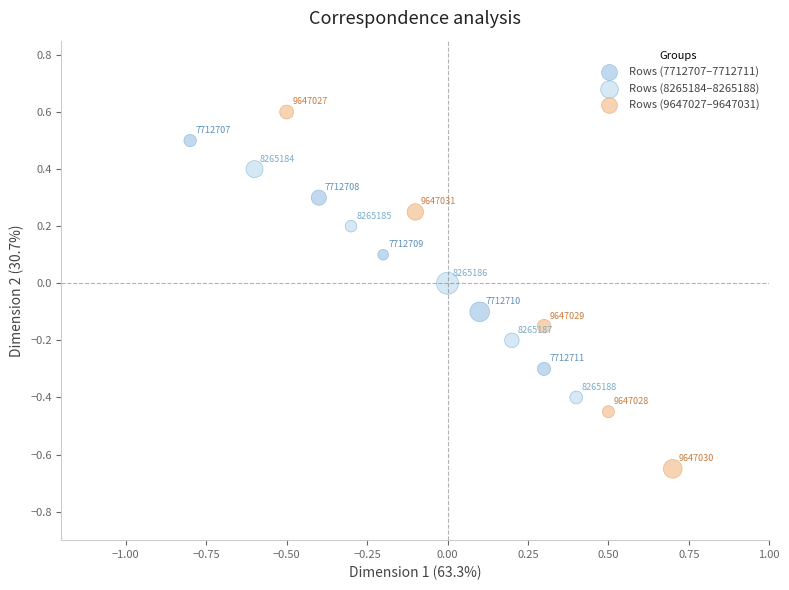

Which series has the largest Y range (max minus min)?

Rows (9647027–9647031)